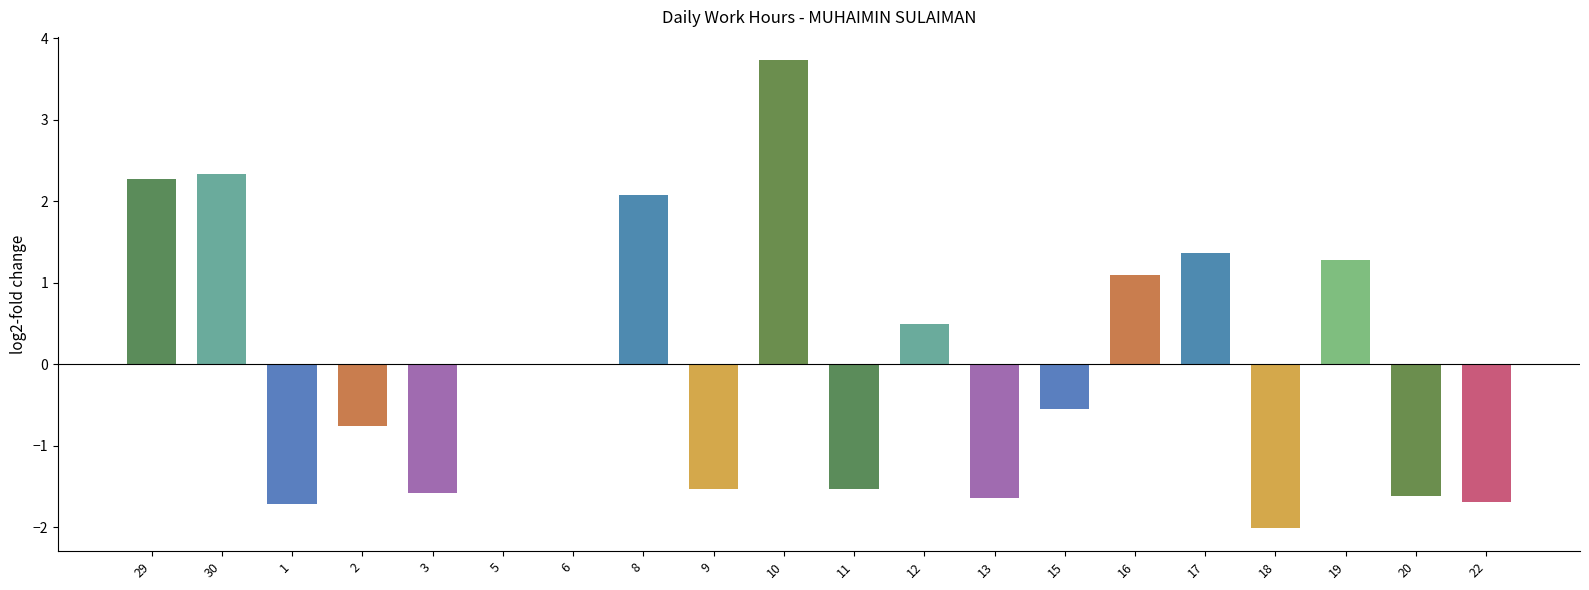

What is the sum of the values at 5 and 11?

-1.5